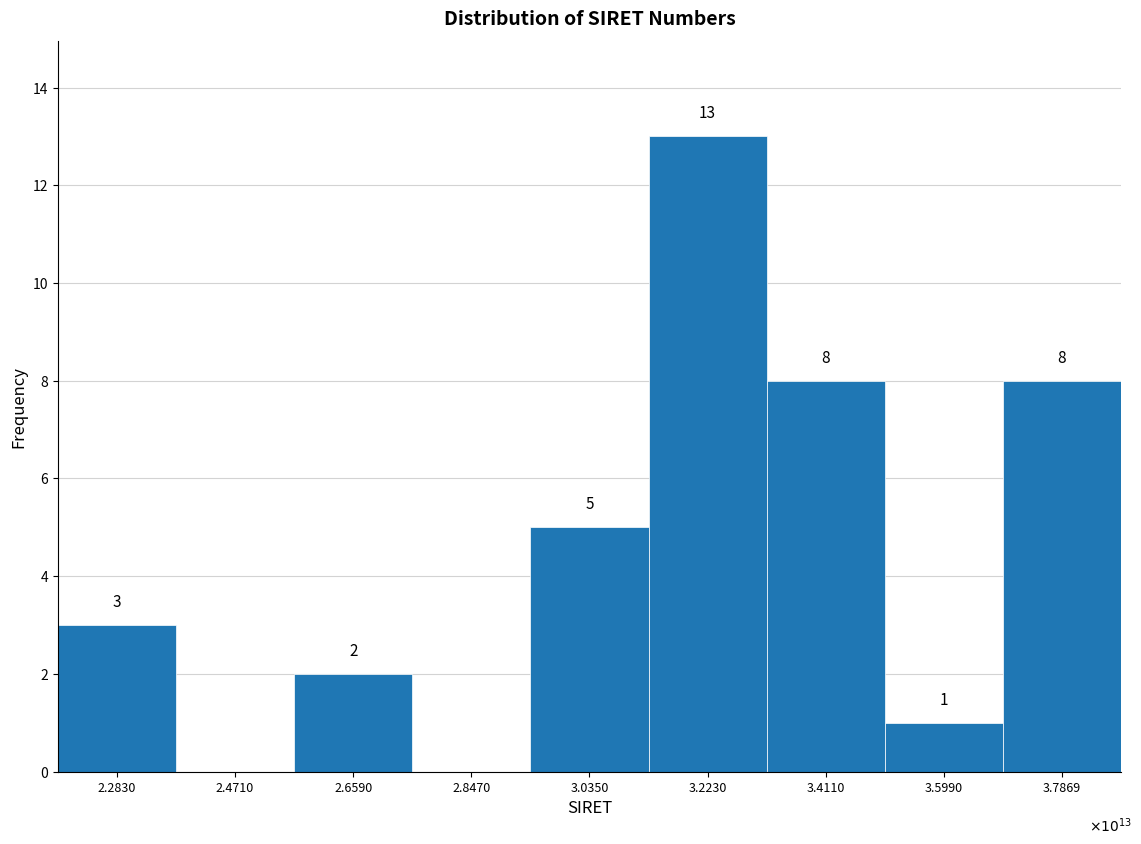

Reading left to right, what are all the values shown in this chart?

2.2830=3	2.4710=0	2.6590=2	2.8470=0	3.0350=5	3.2230=13	3.4110=8	3.5990=1	3.7869=8